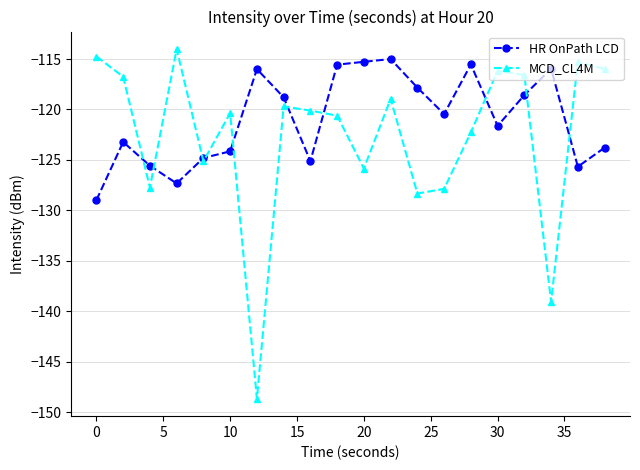

What is the sum of all HR OnPath LCD values?

-2419.2